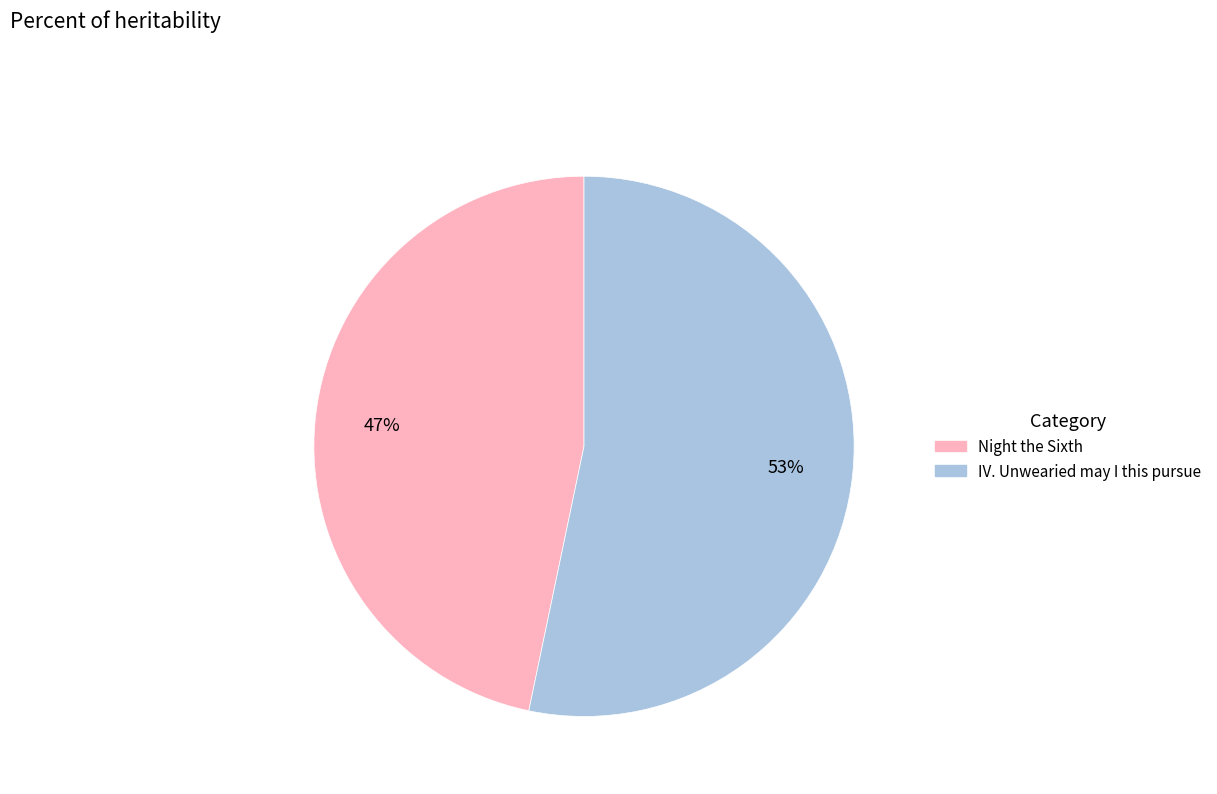

The Night the Sixth slice represents 47% of the pie. True or false?

True